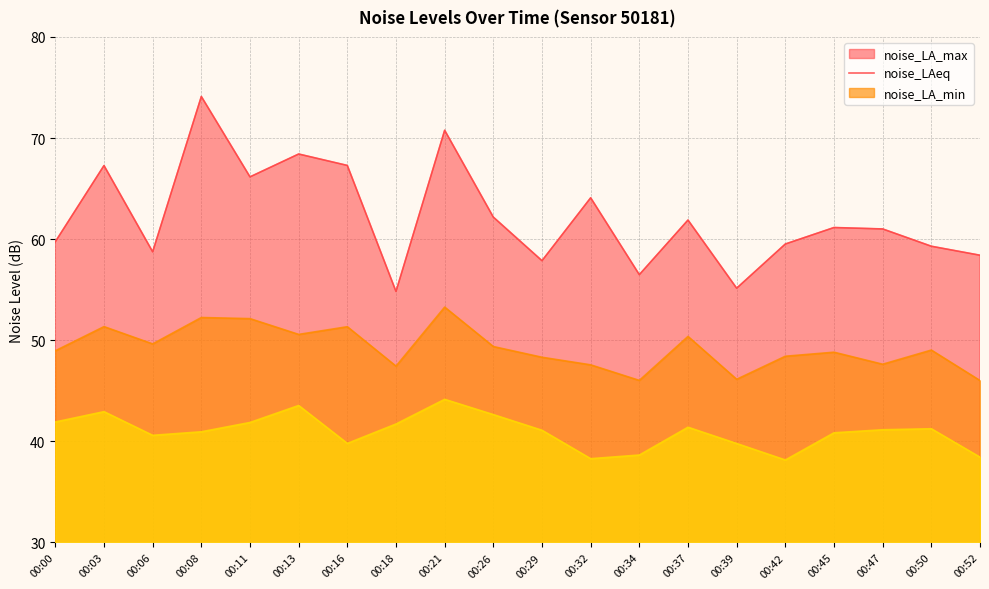

At which category does noise_LAeq reach its first local peak?

00:03